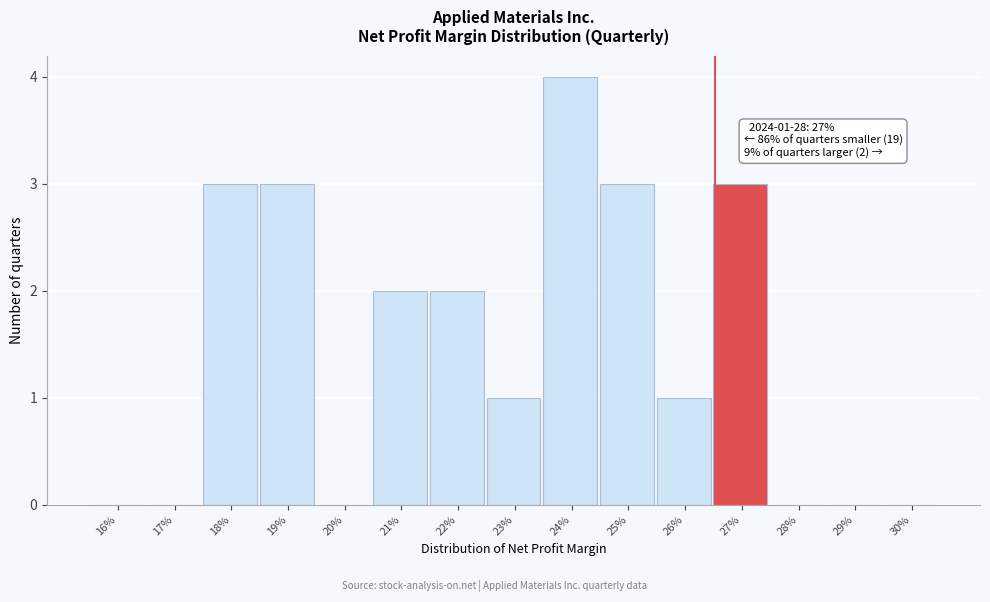

Reading right to left, list all the values displayed in this chart.

30%=0	29%=0	28%=0	27%=3	26%=1	25%=3	24%=4	23%=1	22%=2	21%=2	20%=0	19%=3	18%=3	17%=0	16%=0